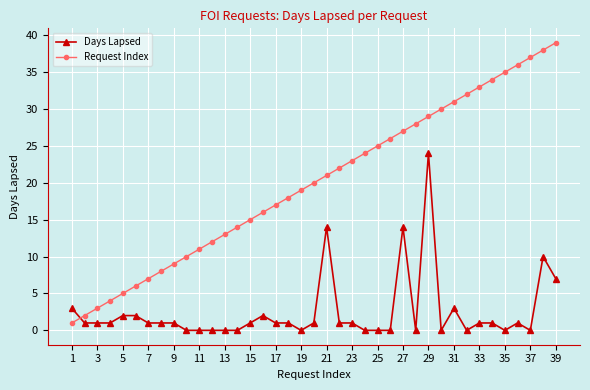

Which series has the largest total across all categories?

Request Index